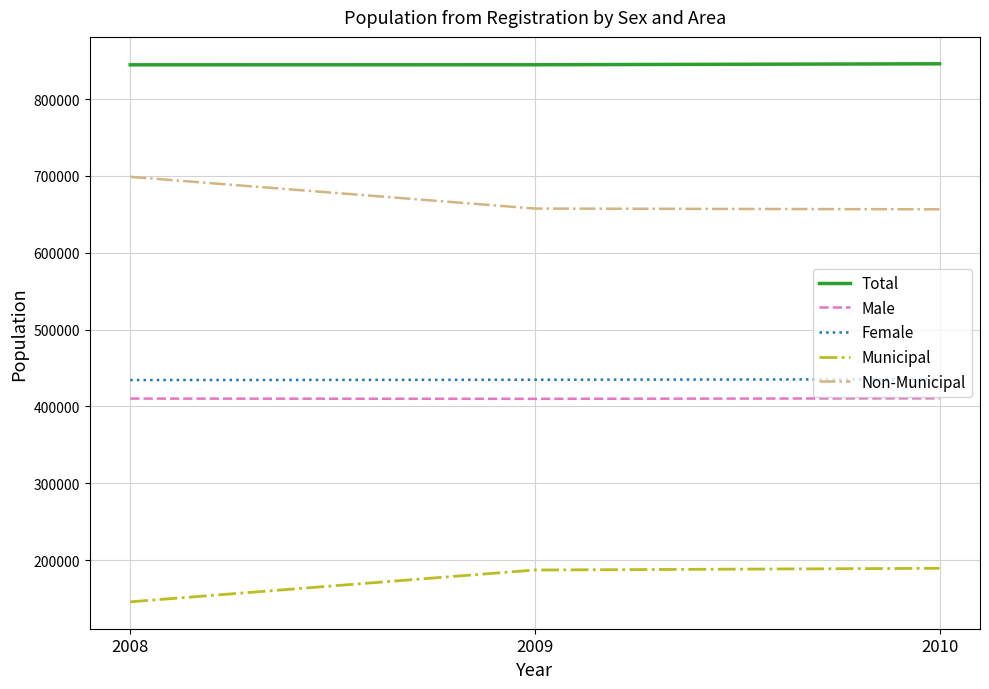

What are all the series names shown in the legend?

Total, Male, Female, Municipal, Non-Municipal